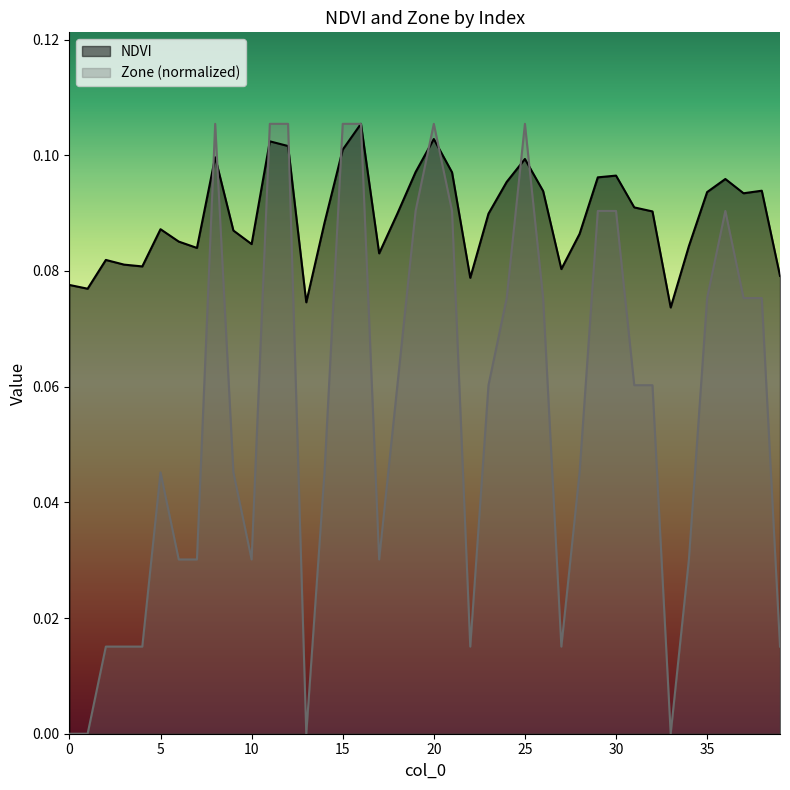

What is the approximate value of Zone at 38?

0.1